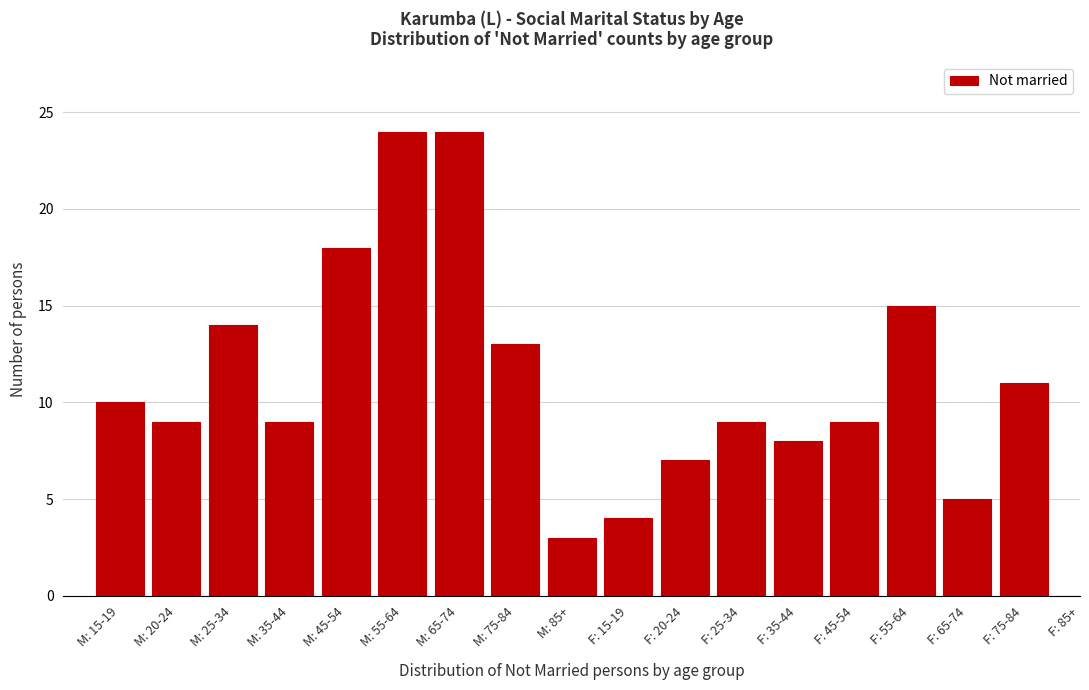

Reading left to right, list all the values displayed in this chart.

M: 15-19=10	M: 20-24=9	M: 25-34=14	M: 35-44=9	M: 45-54=18	M: 55-64=24	M: 65-74=24	M: 75-84=13	M: 85+=3	F: 15-19=4	F: 20-24=7	F: 25-34=9	F: 35-44=8	F: 45-54=9	F: 55-64=15	F: 65-74=5	F: 75-84=11	F: 85+=0